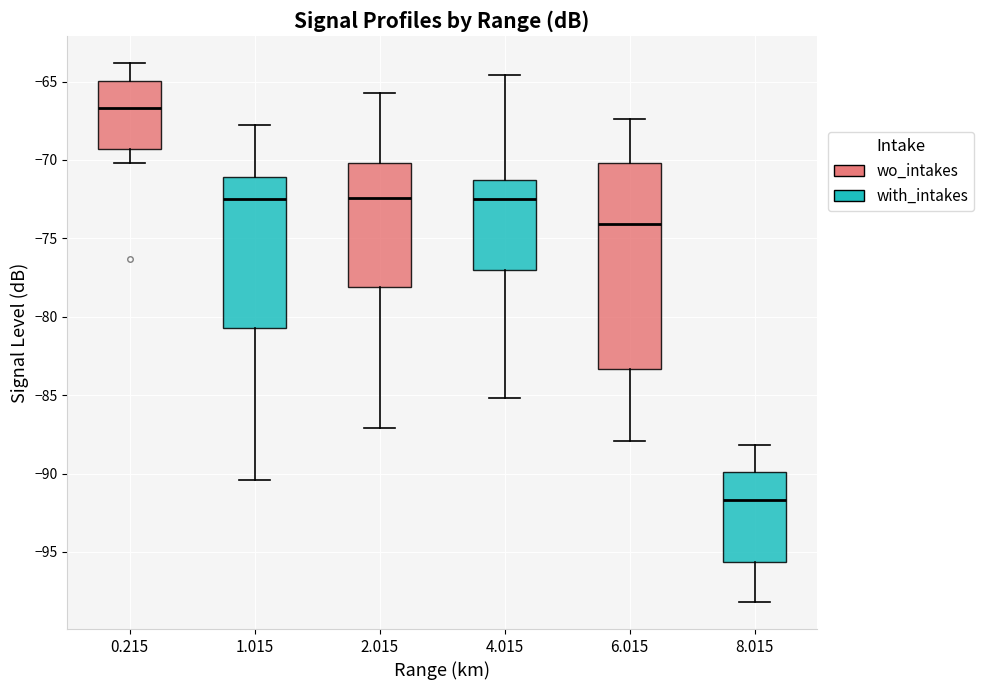

Which box is the tallest, from its lower edge to its upper edge?

6.015